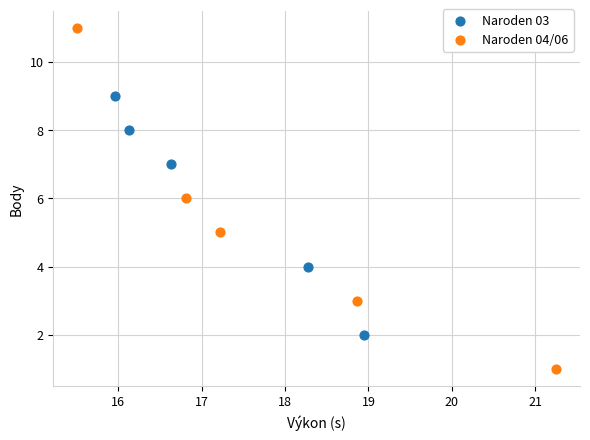

Which series contains the lowest Y value?

Naroden 04/06